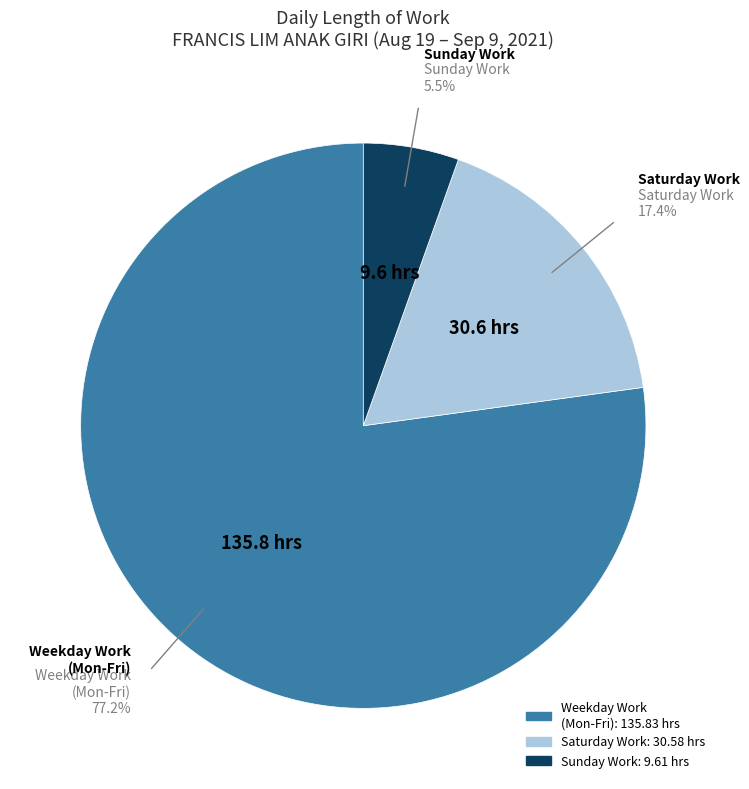

Does any single category account for the majority?

Yes